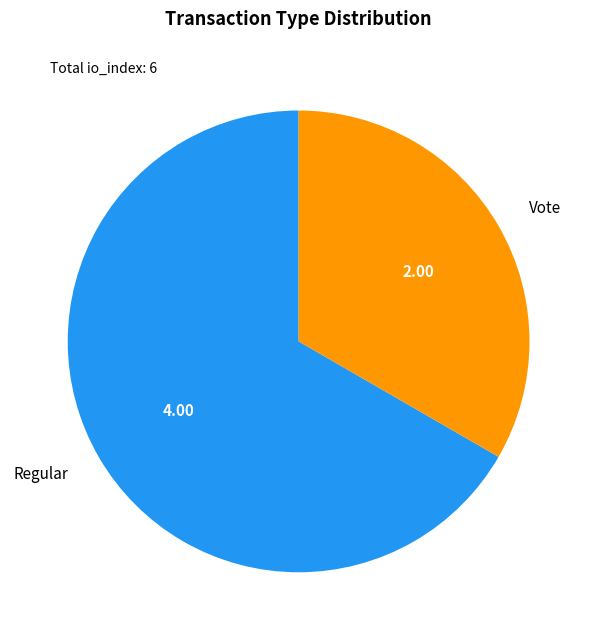

How many segments does this pie chart have?

2